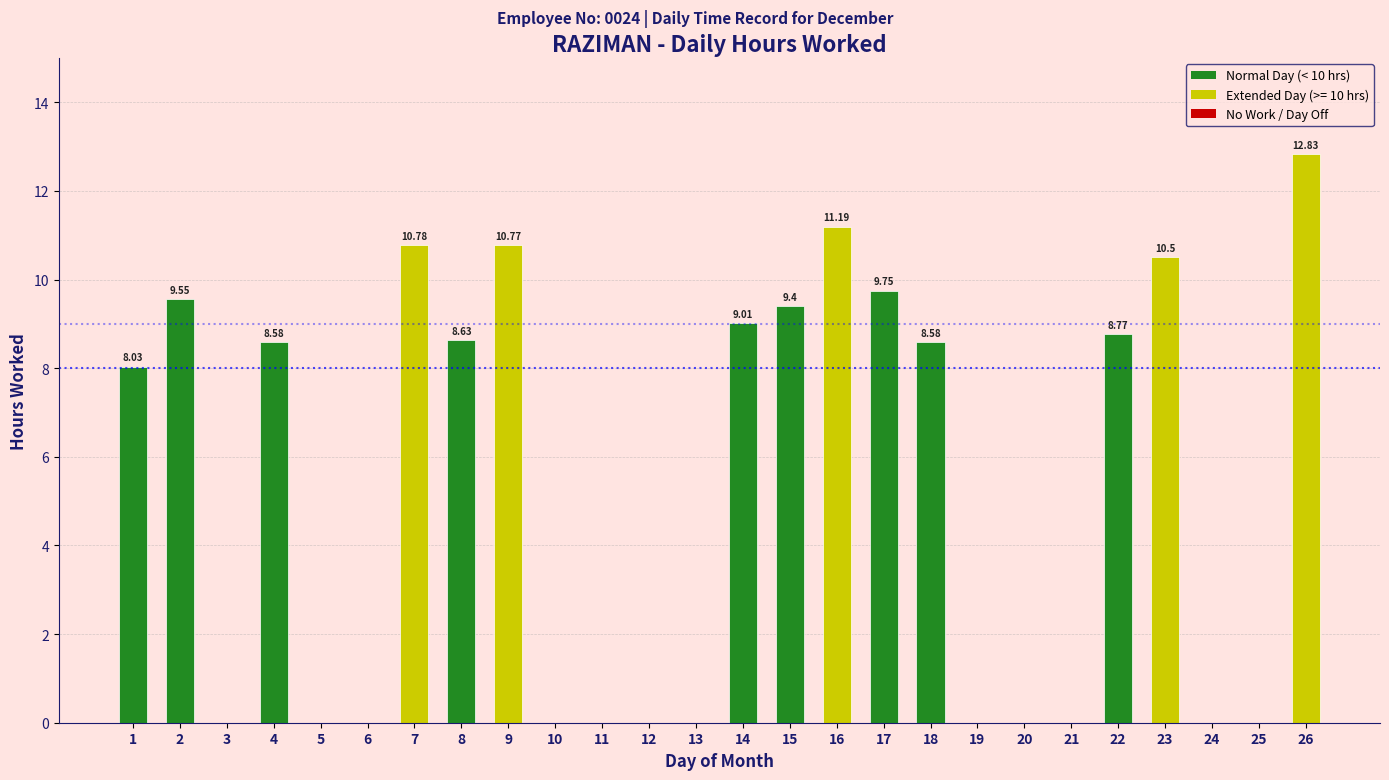

What is the sum of all values?

136.4